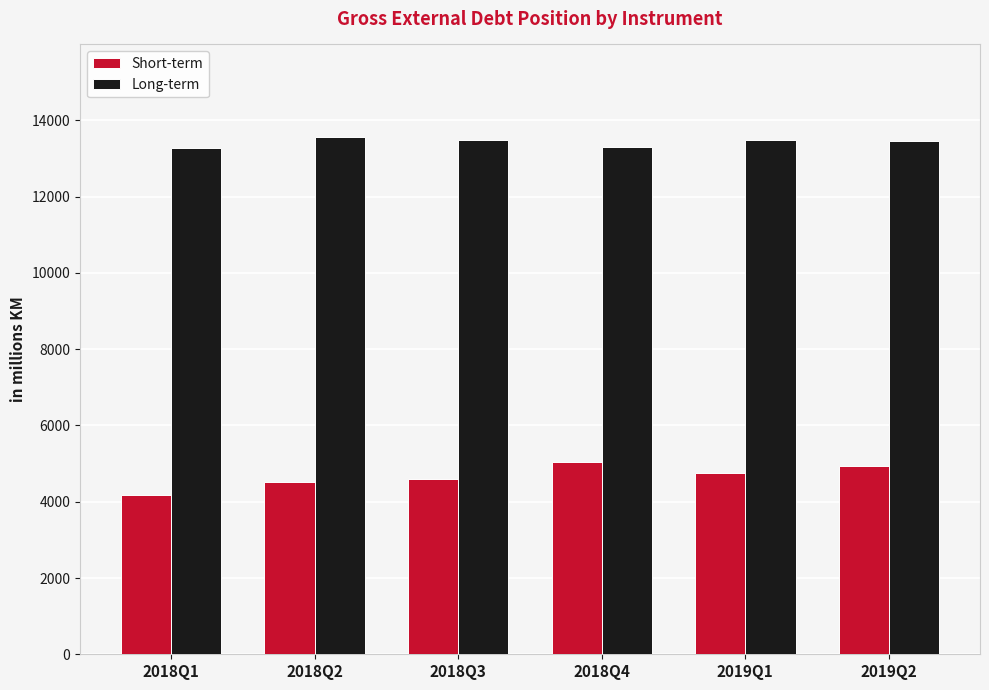

The value of Short-term at 2018Q4 is 5029.1. True or false?

True